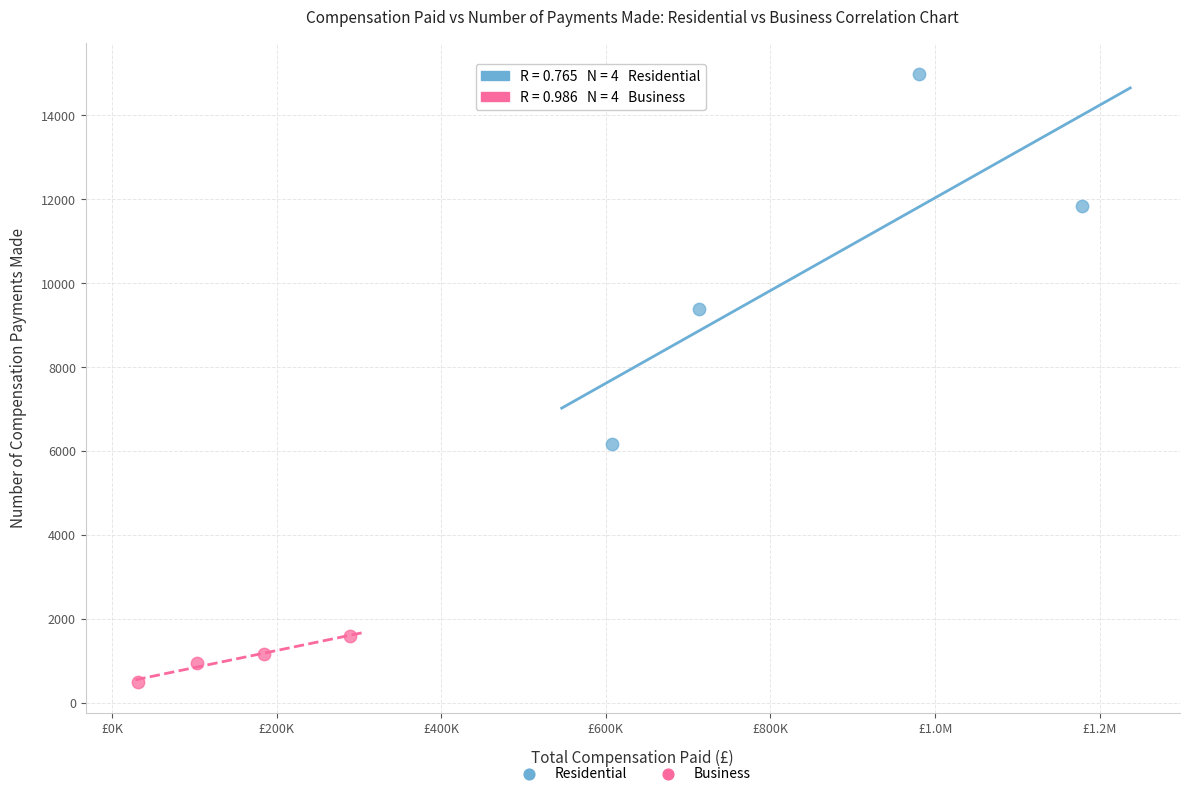

Which series reaches the minimum Y coordinate?

Business